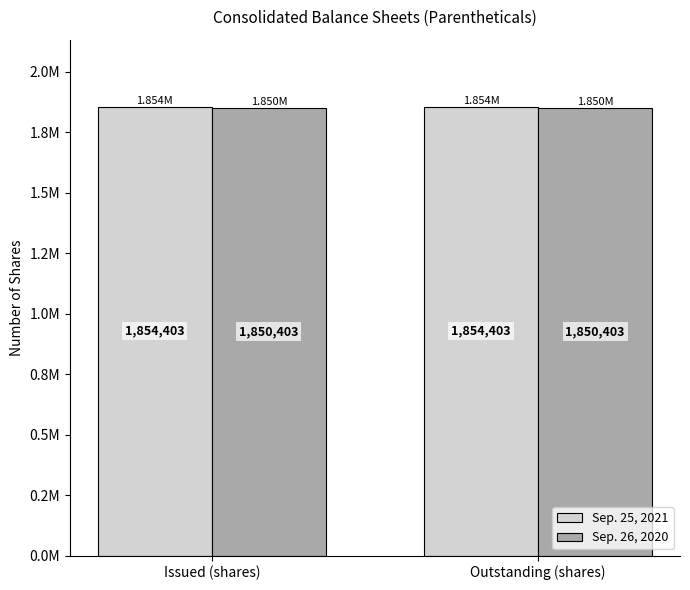

Which category has the lowest value across all series?

Issued (shares)